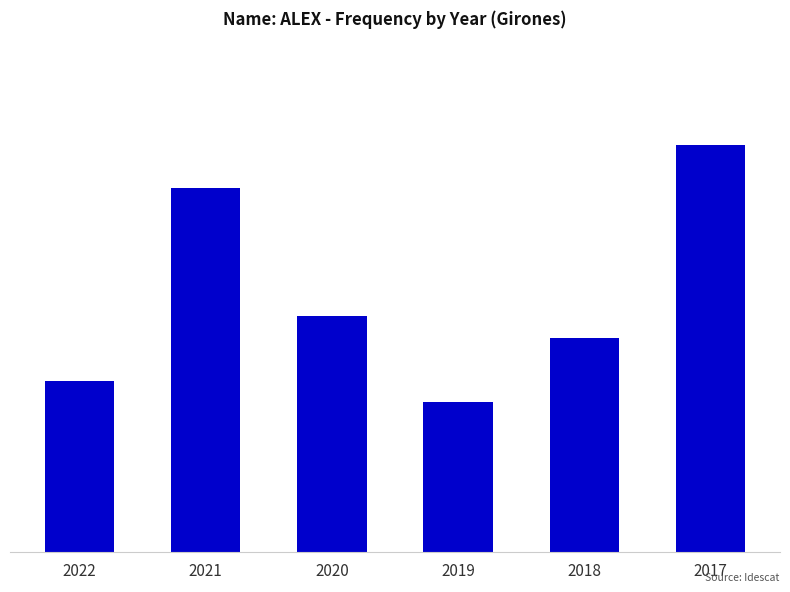

What is the sum of the values at 2017 and 2018?

29